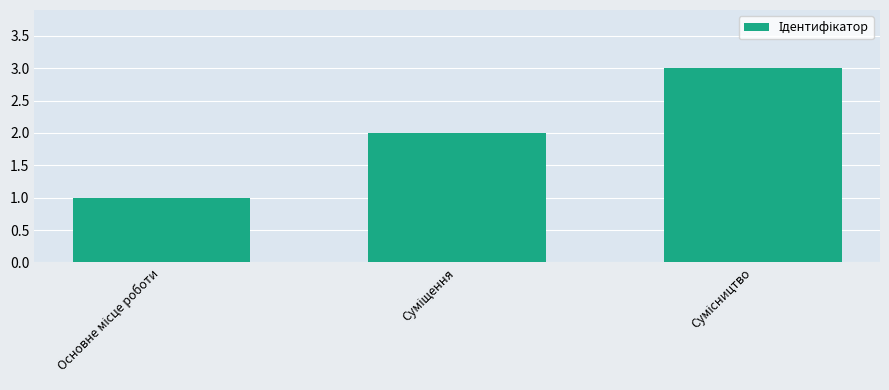

How many bars are there in total?

3